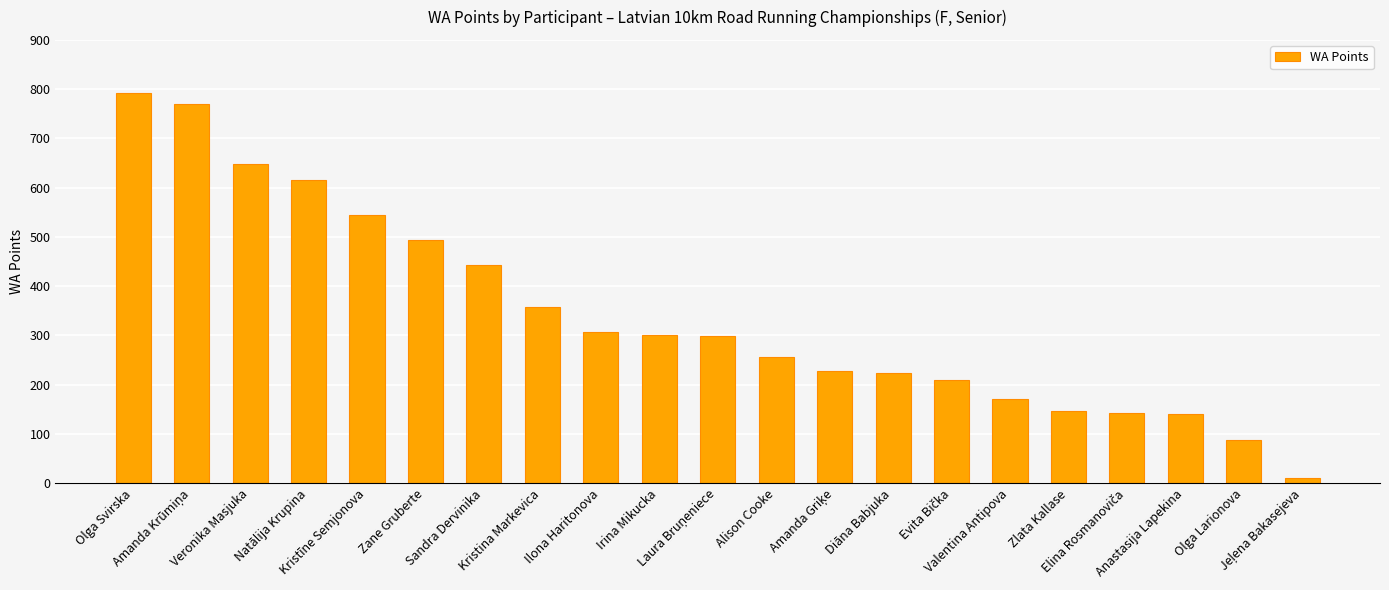

What is the maximum value shown in the chart?

793